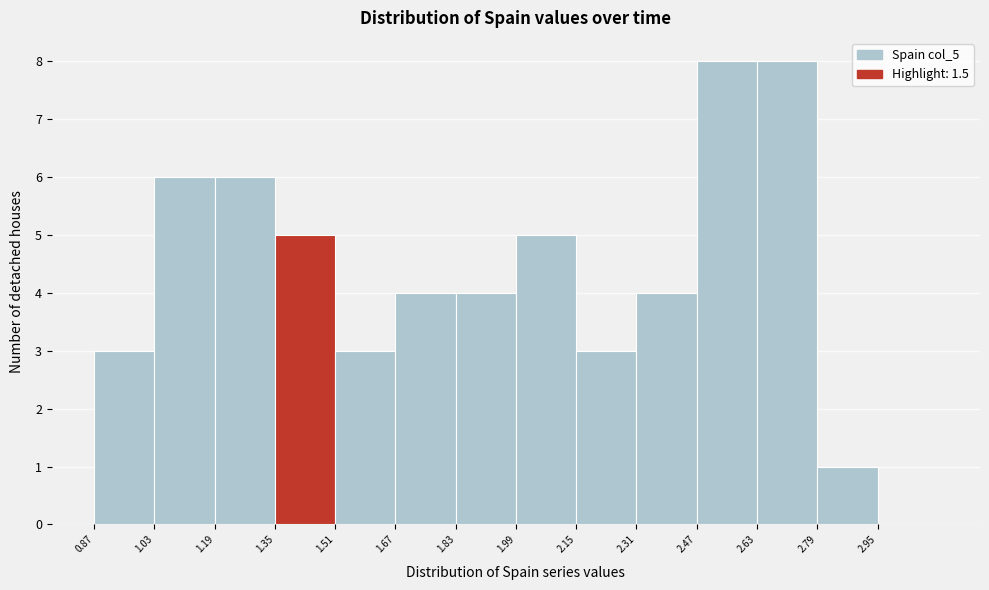

Reading left to right, transcribe this chart: for each bar, give the range it covers on the x-axis and its height. Neither the bar edges nor the heights are printed on the chart, so give them approximately, as read against the axes.

0.88 to 1.04: 3
1.04 to 1.20: 6
1.20 to 1.36: 6
1.36 to 1.52: 5
1.52 to 1.68: 3
1.68 to 1.84: 4
1.84 to 2.00: 4
2.00 to 2.16: 5
2.16 to 2.32: 3
2.32 to 2.48: 4
2.48 to 2.64: 8
2.64 to 2.80: 8
2.80 to 2.96: 1
2.96 to 3.12: 0